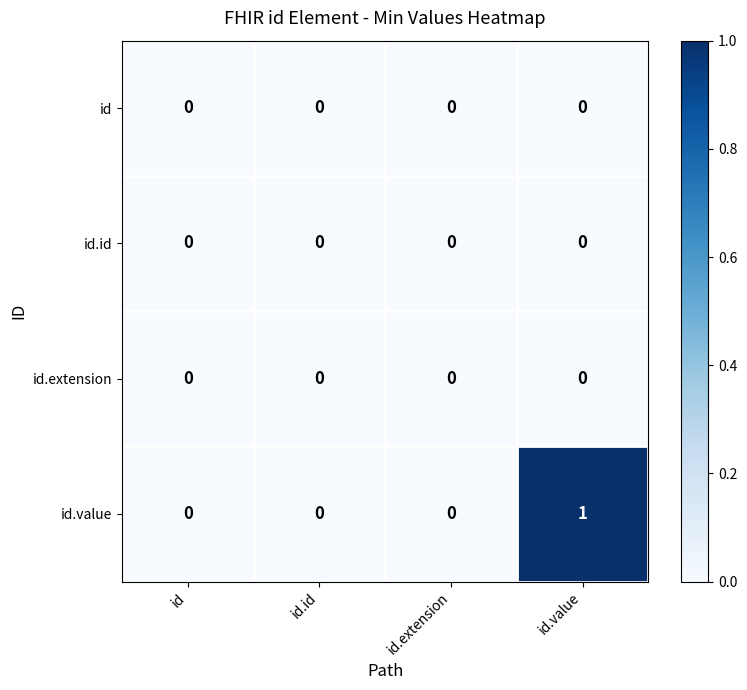

Which series changed the most between id.id and id.value?

id.value